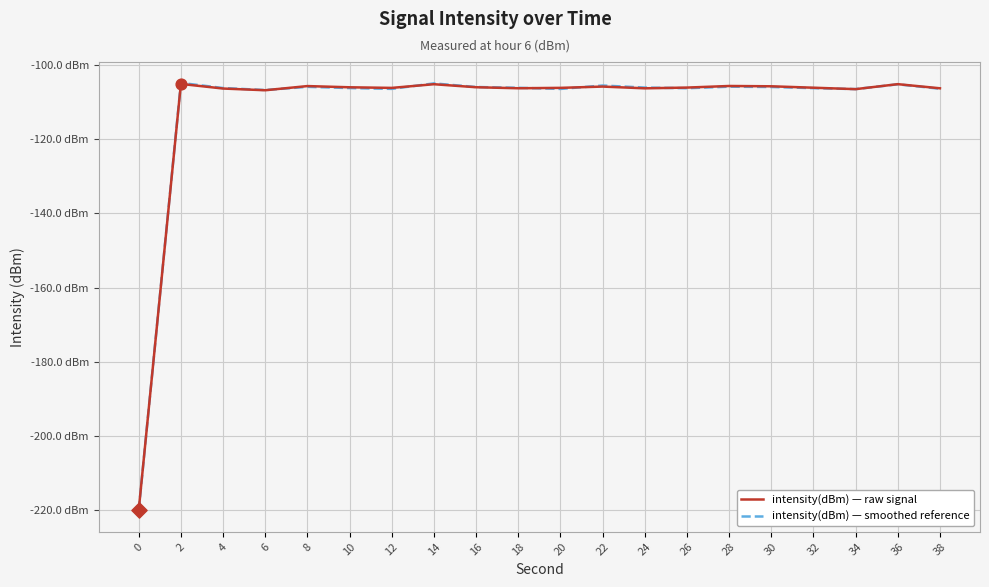

Is this an area chart (filled region under the line)?

No